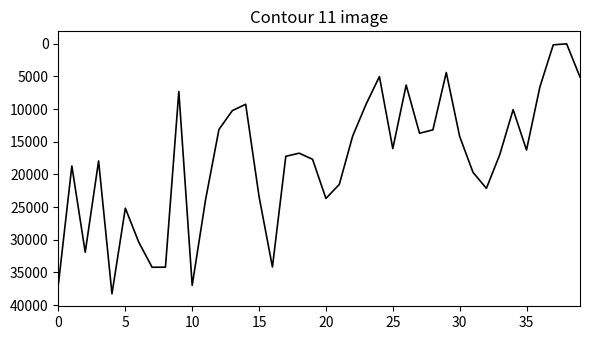

What is the difference between the maximum and minimum values?

38270